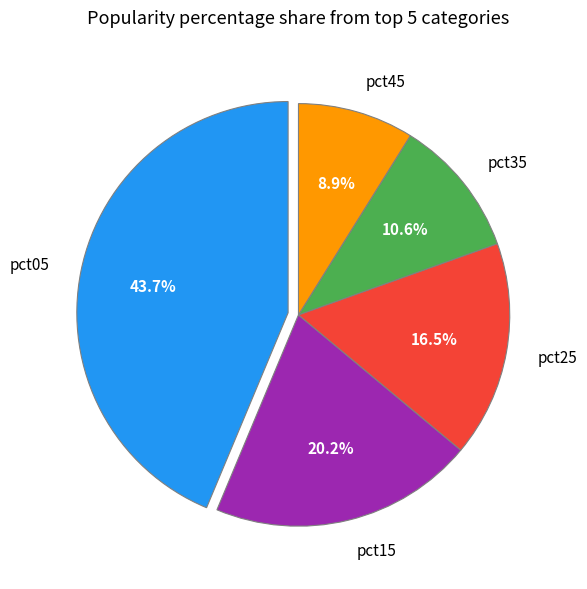

Which category has the smallest portion of the pie?

pct45